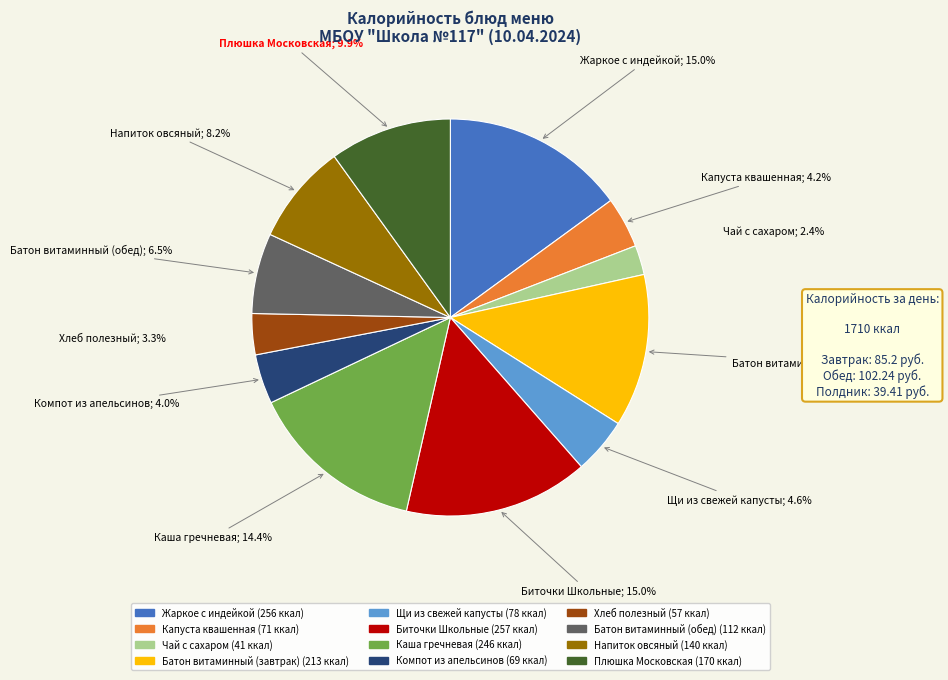

Which has a higher value, Плюшка Московская or Жаркое с индейкой?

Жаркое с индейкой